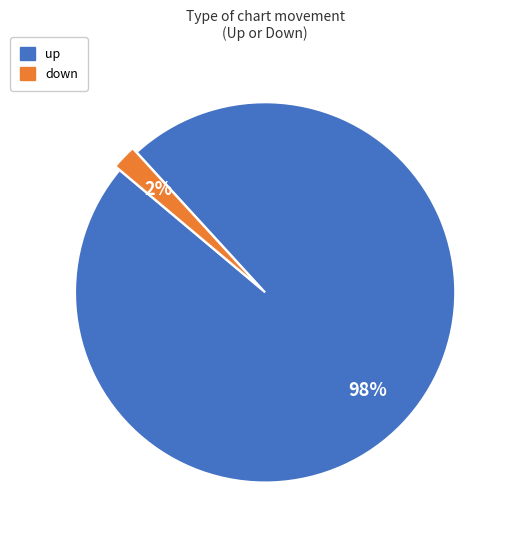

How many segments does this pie chart have?

2